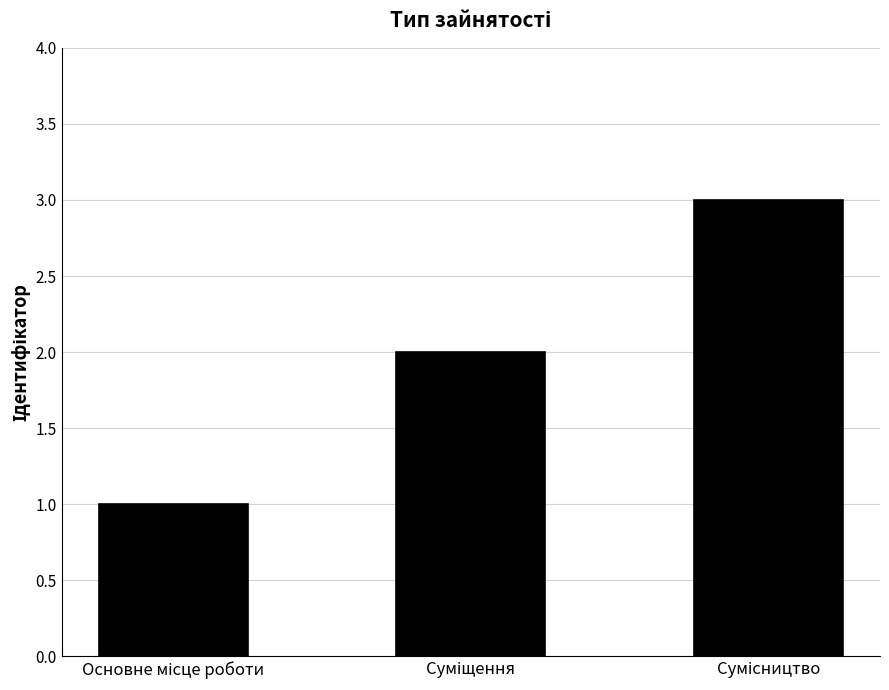

What is the maximum value shown in the chart?

3